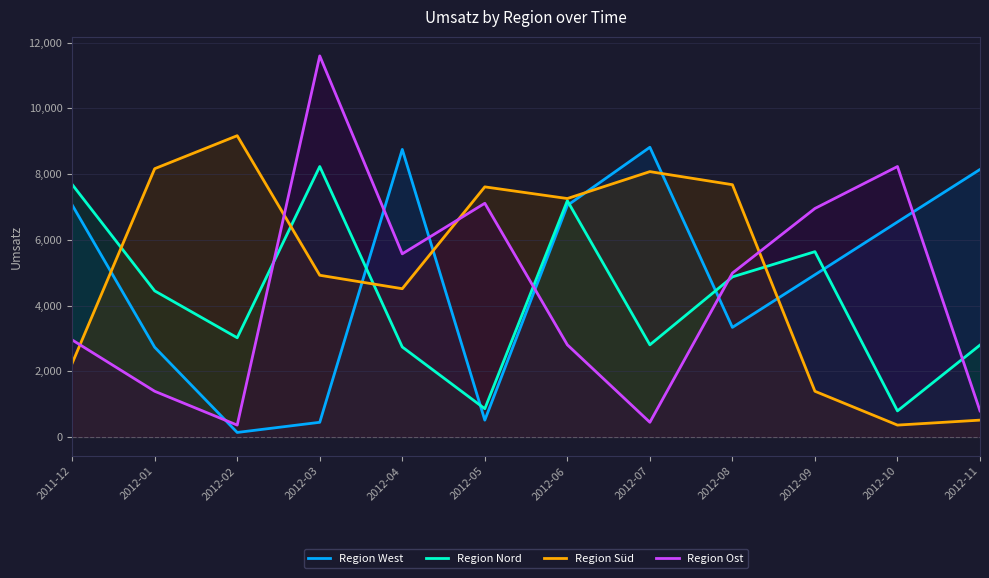

After their last crossing, which series has the higher values: Region Nord or Region West?

Region West